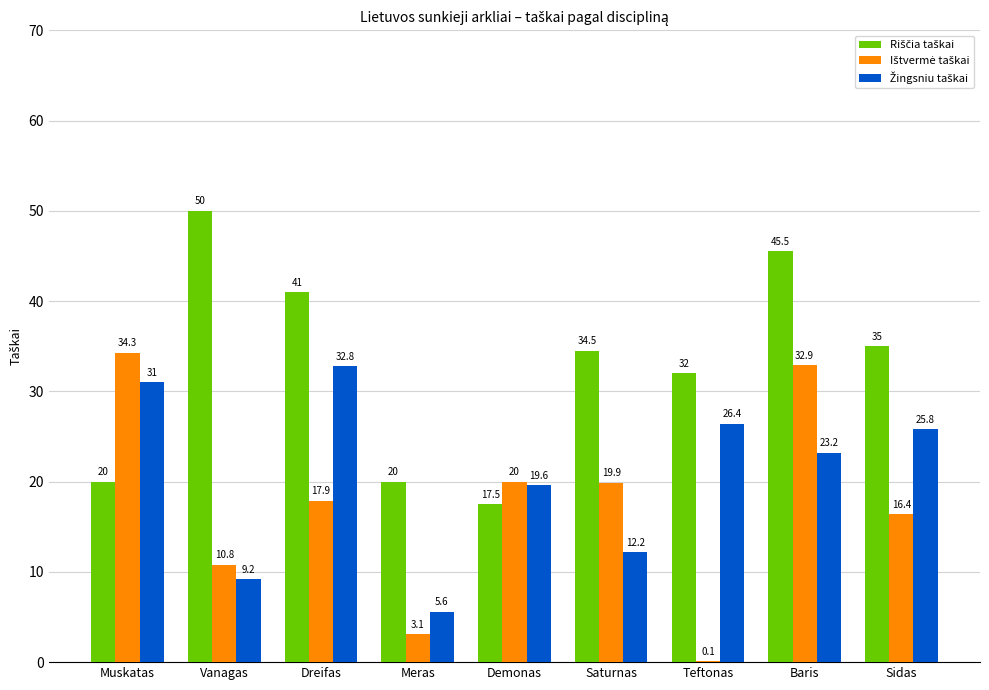

At which category is the sum across all series the highest?

Baris